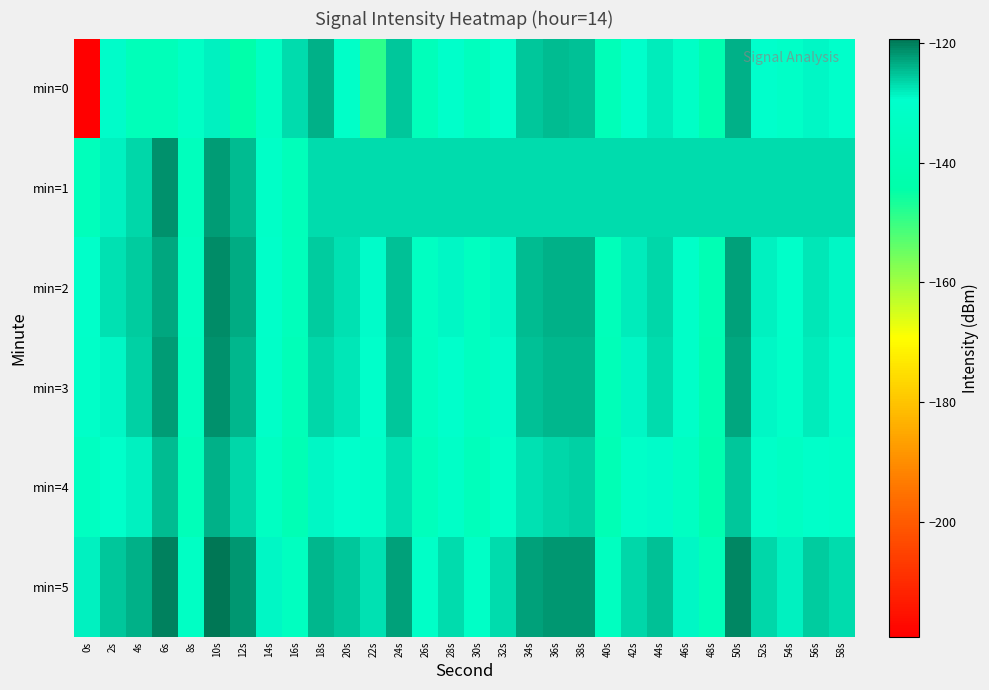

At 38s, list the series in order from largest to smallest.

min=5, min=2, min=3, min=0, min=4, min=1